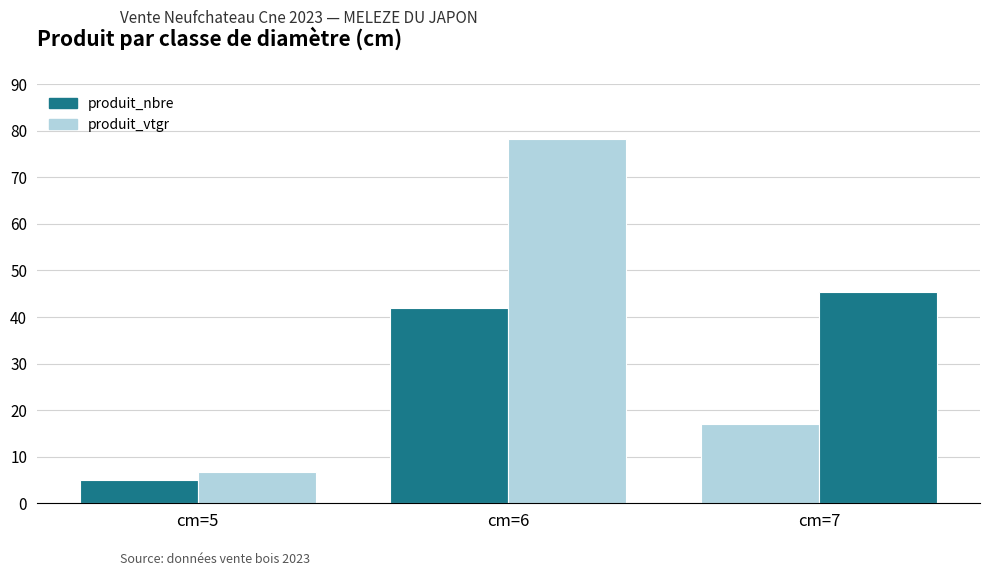

What is the difference between the maximum and minimum values in the produit_vtgr series?

71.4